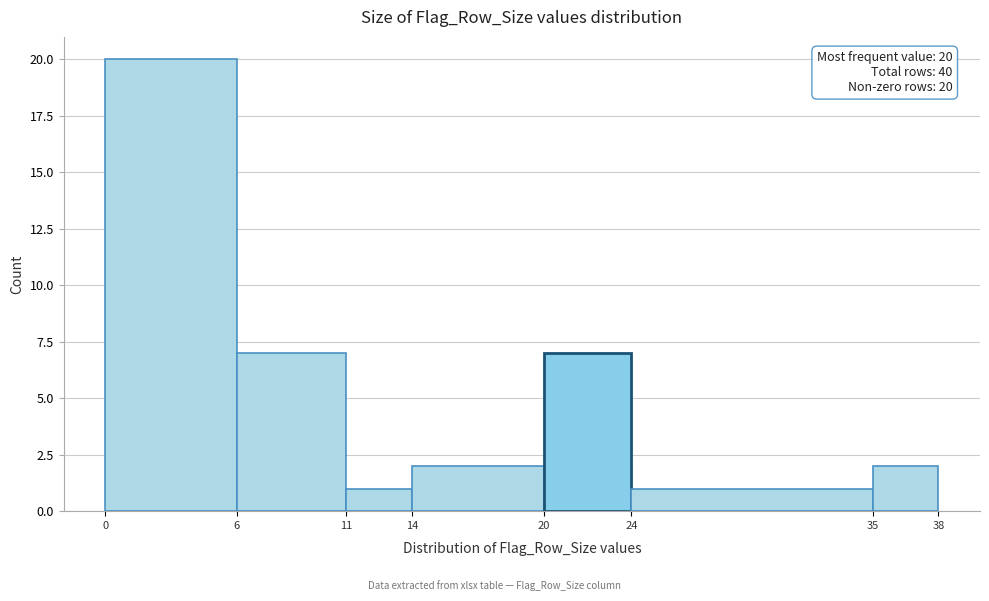

Which range on the x-axis has the tallest bar?

0 to 6